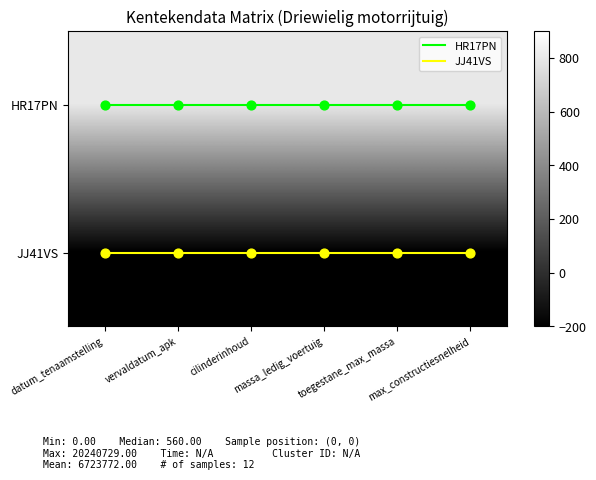

Which series has the largest range (max minus min)?

HR17PN